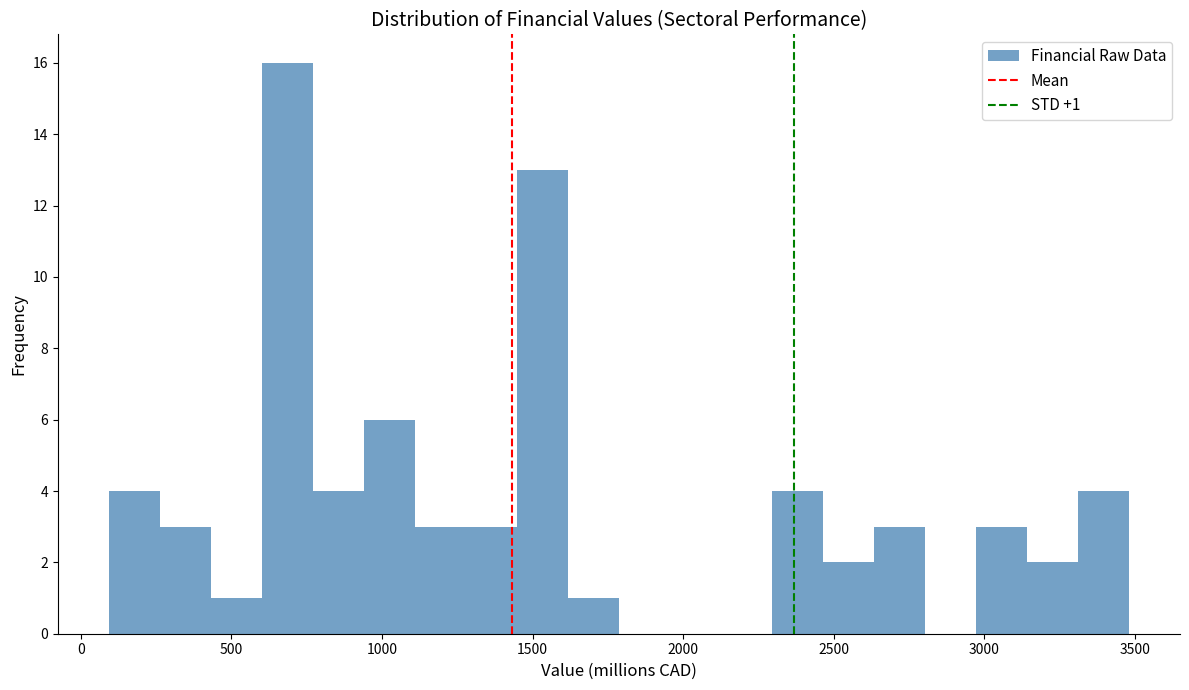

Around what value on the x-axis is the tallest bar? Give the approximate position of its centre, as read against the axis.

700